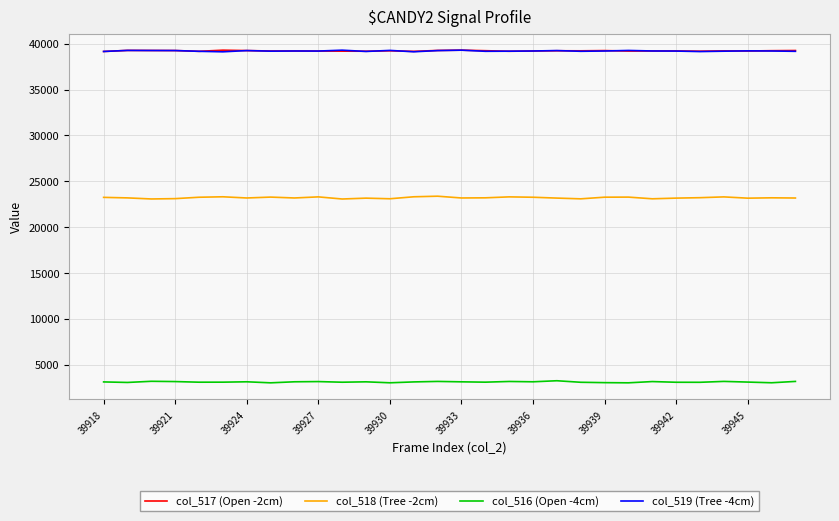

What is the greatest value displayed?

39299